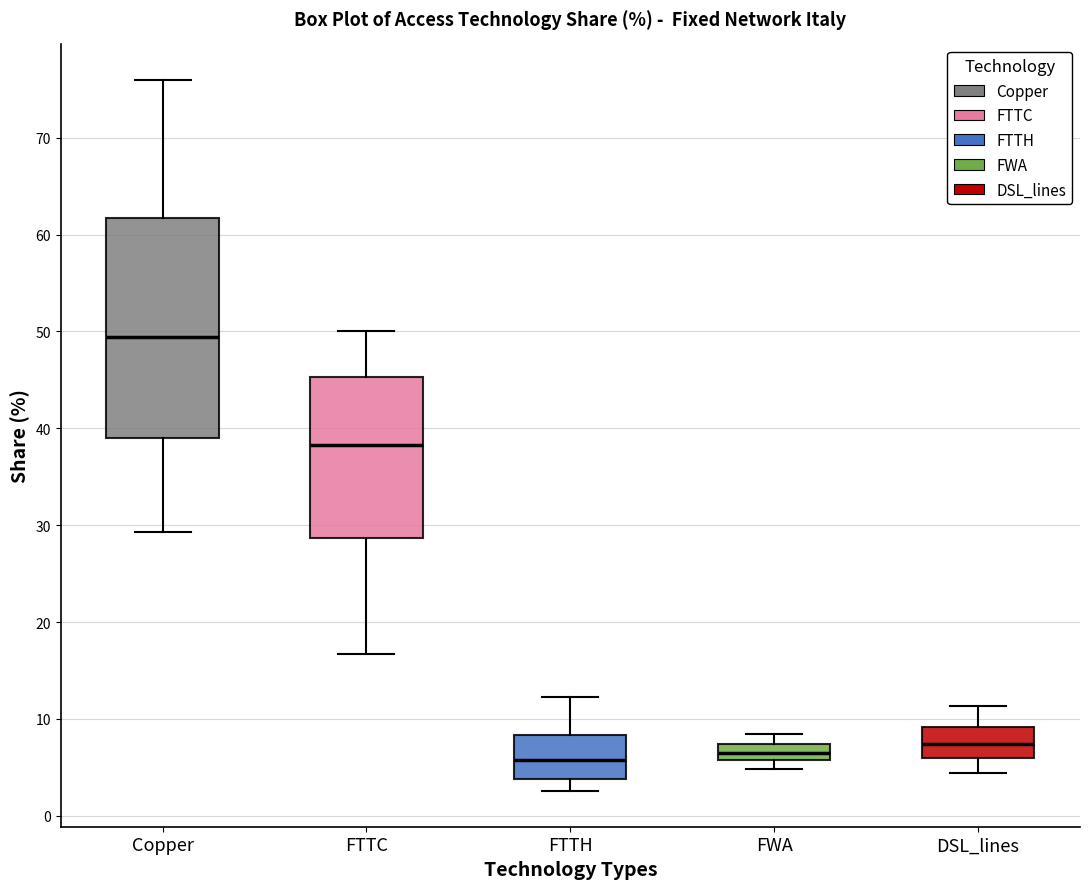

Reading left to right, read every box against the y-axis: the position of its median line, the range the box covers, and the ends of its whiskers. The values are not printed on the chart, so give them approximately, as read against the axis.

Copper: median 49, box 39 to 62, whiskers 29 to 76
FTTC: median 38, box 29 to 45, whiskers 17 to 50
FTTH: median 6, box 4 to 8, whiskers 3 to 12
FWA: median 7 (inside the box), box 6 to 7, whiskers 5 to 8
DSL_lines: median 7, box 6 to 9, whiskers 4 to 11